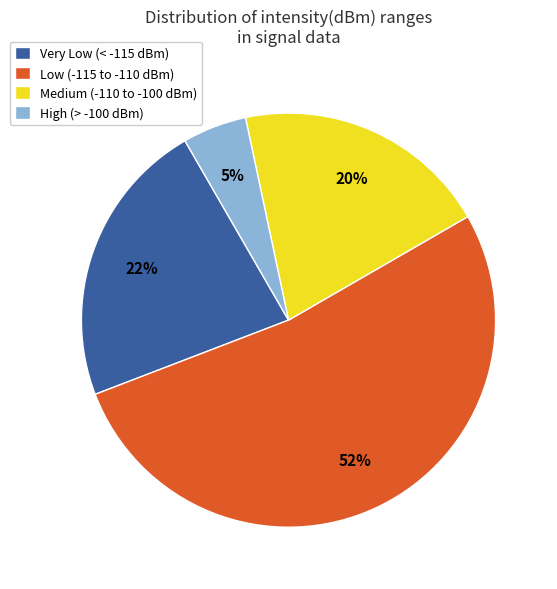

Combined, do Low (-115 to -110 dBm) and High (> -100 dBm) account for over 50%?

Yes